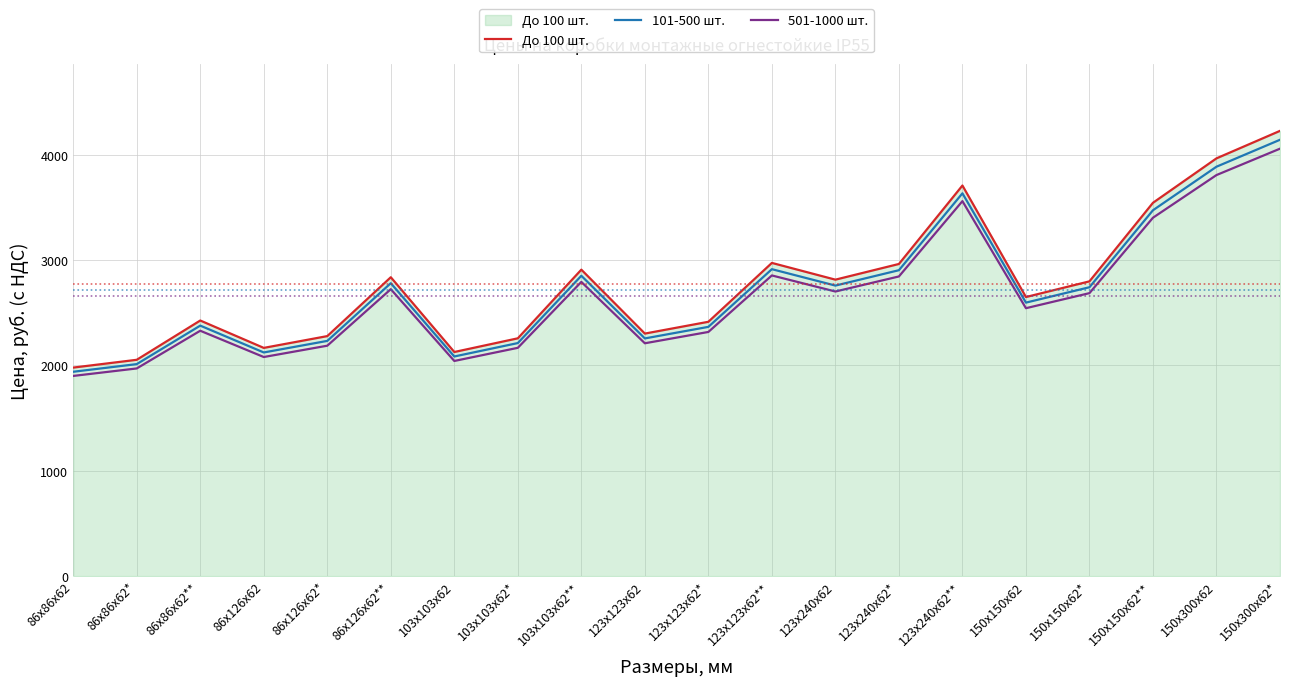

At which label does 501-1000 шт. first exceed 2687?

86х126х62**